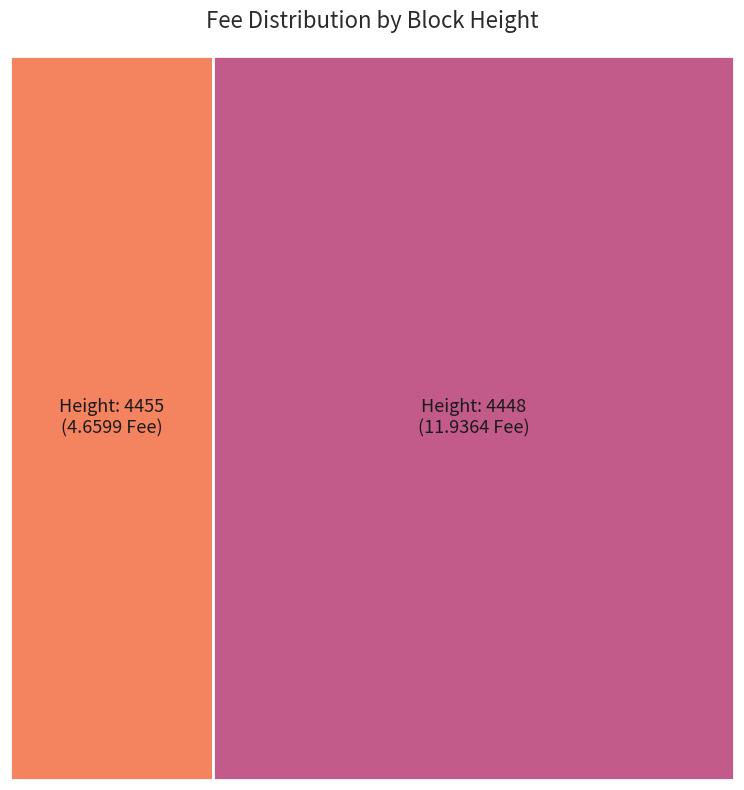

Is there a majority slice in this chart?

Yes